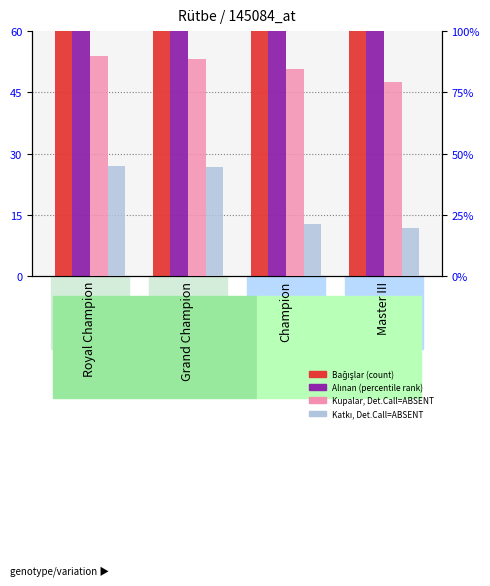

At which category is the sum across all series the highest?

Royal Champion